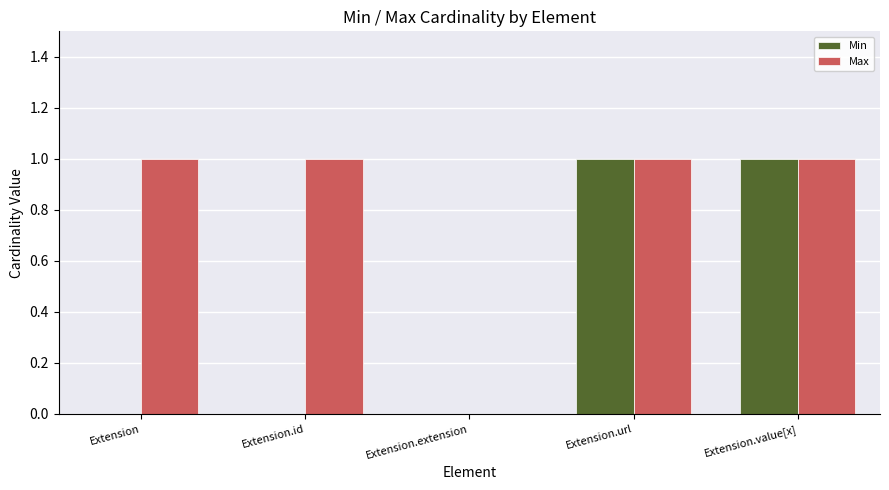

The Max series shows 0 at Extension.extension. True or false?

True